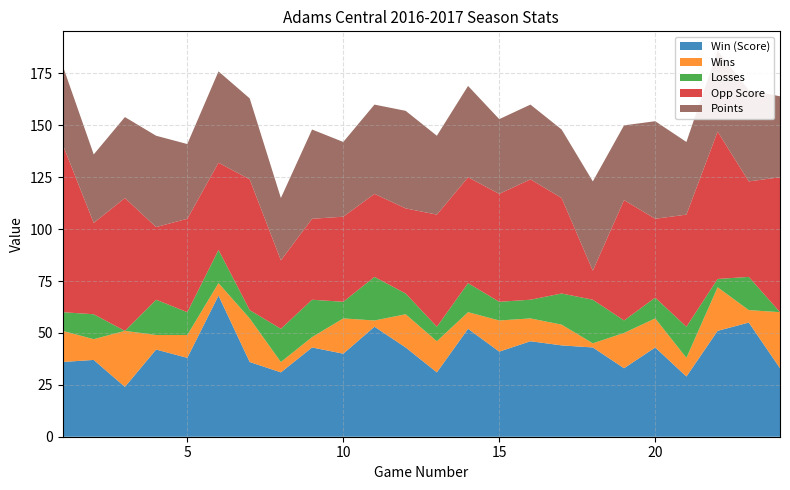

Reading right to left, what are all the values shown in this chart?

Win (Score): 33	55	51	29	43	33	43	44	46	41	52	31	43	53	40	43	31	36	68	38	42	24	37	36
Wins: 27	6	21	9	14	17	2	10	11	15	8	15	16	3	17	5	5	21	6	11	7	27	10	15
Losses: 0	16	4	15	10	6	21	15	9	9	14	7	10	21	8	18	16	4	16	11	17	0	12	9
Opp Score: 65	46	71	54	38	58	14	46	58	52	51	54	41	40	41	39	33	63	42	45	35	64	44	81
Points: 39	44	39	35	47	36	43	33	36	36	44	38	47	43	36	43	30	39	44	36	44	39	33	38